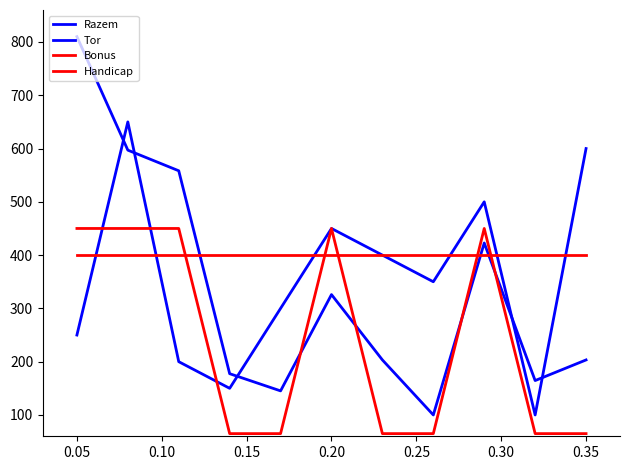

Is this an area chart (filled region under the line)?

No